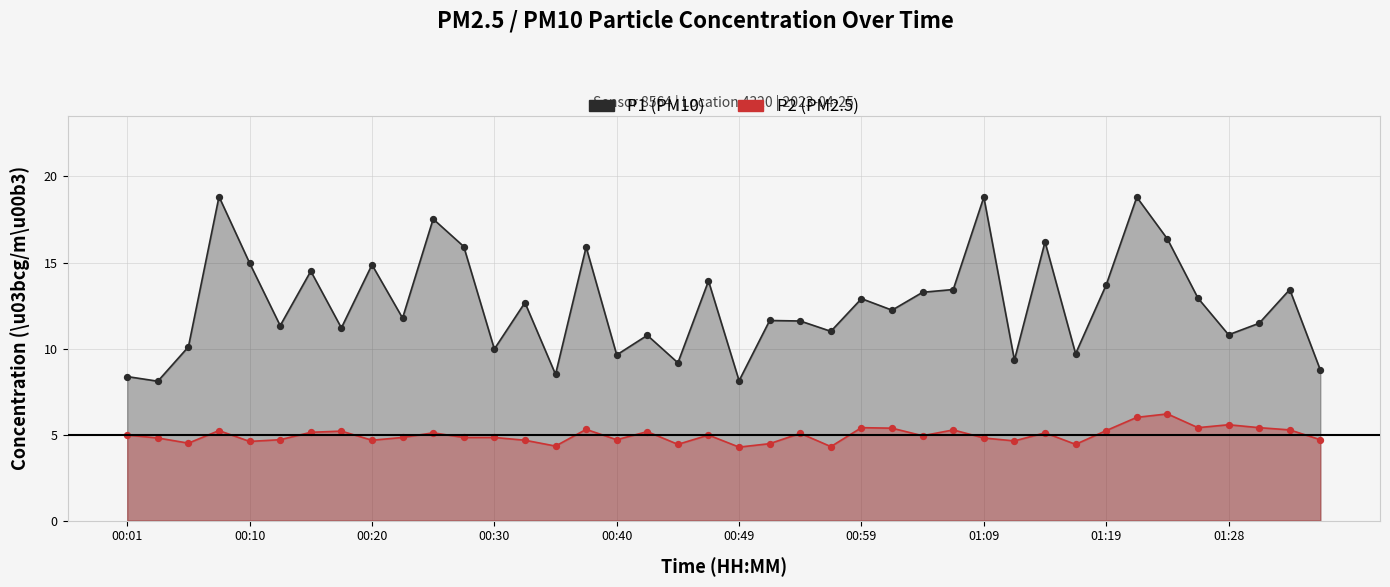

Which series contains the highest Y value?

P1